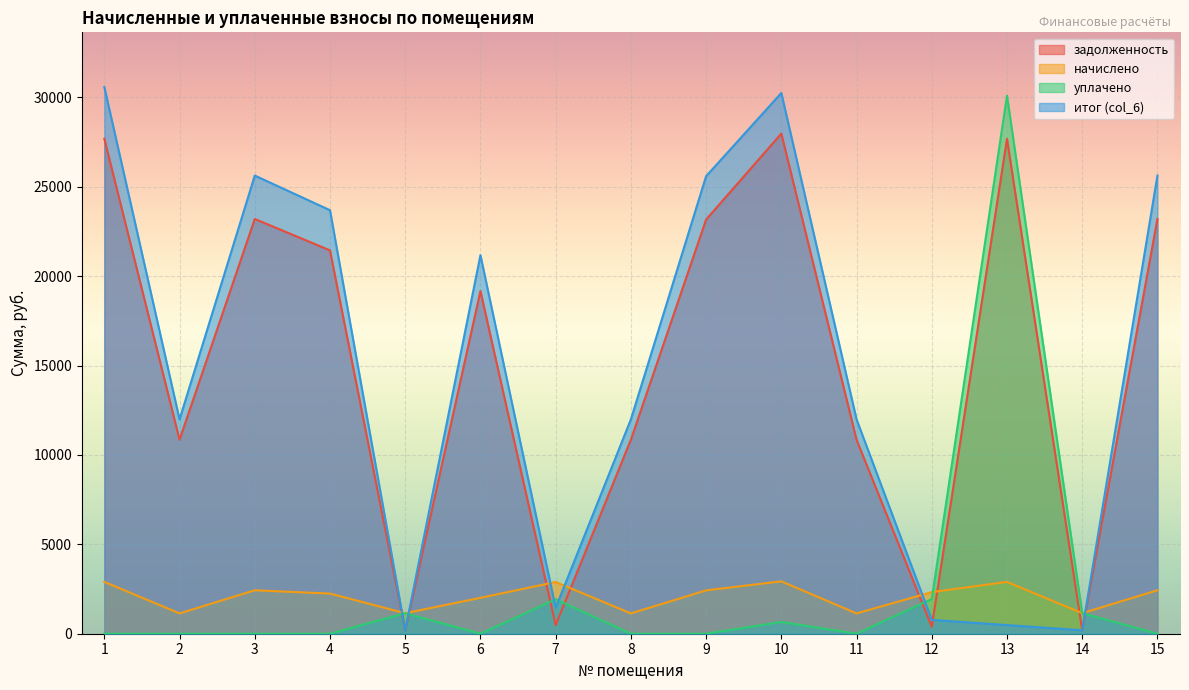

Read the задолженность value at 14.

191.4